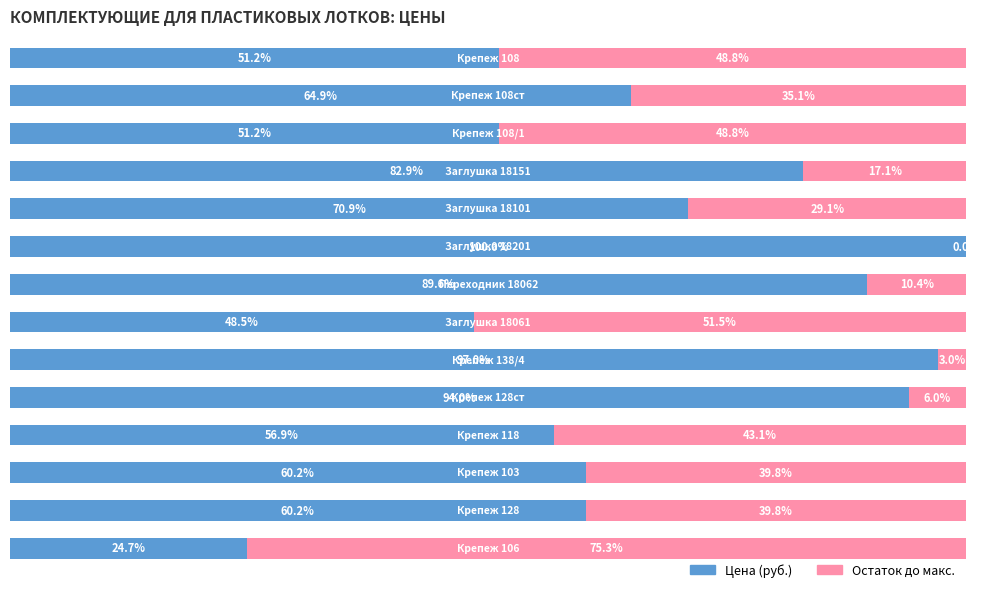

What are all the series names shown in the legend?

Цена (руб.), Остаток до макс.